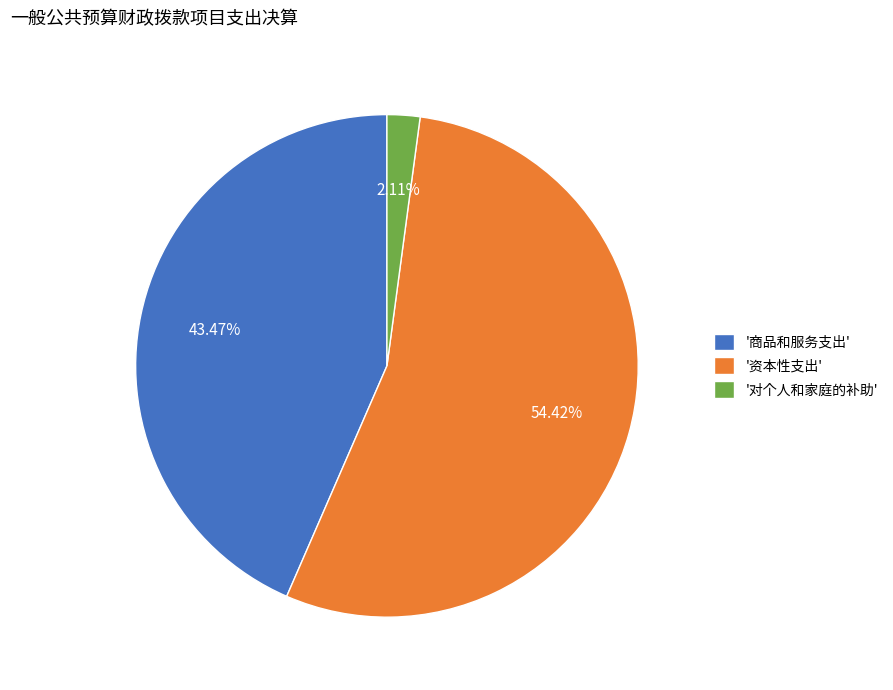

Rank the categories by value from lowest to highest.

'对个人和家庭的补助', '商品和服务支出', '资本性支出'